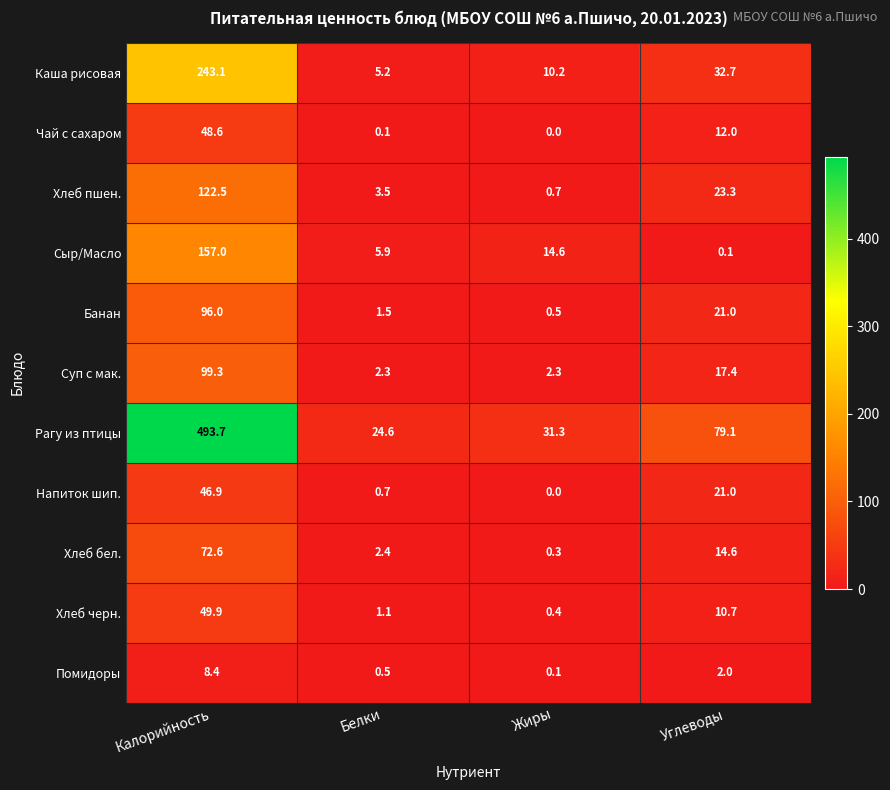

The Банан series shows 1.5 at Белки. True or false?

True